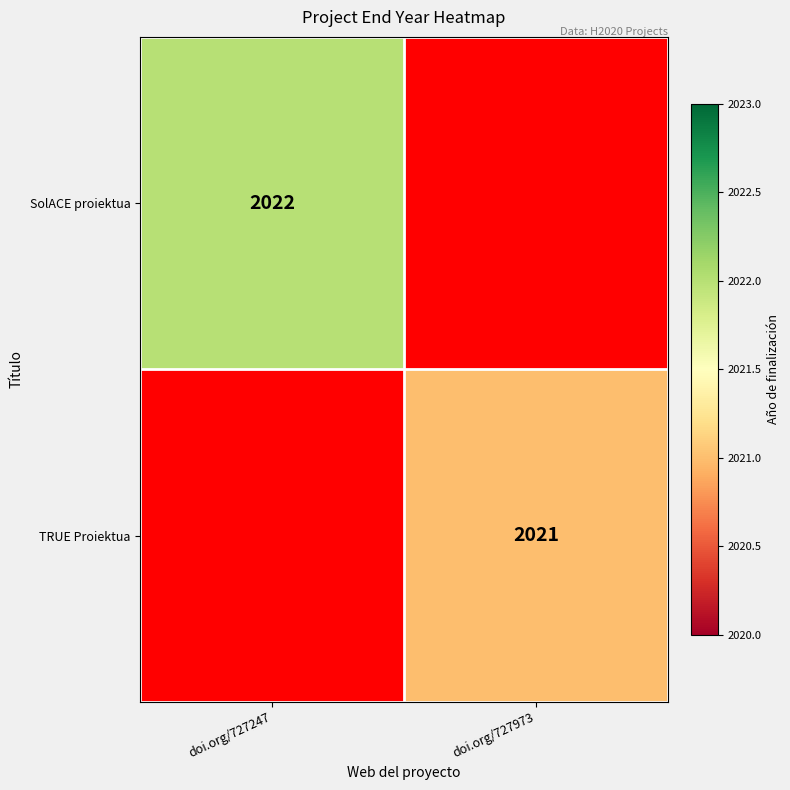

The TRUE Proiektua series shows 3446 at doi.org/727973. True or false?

False